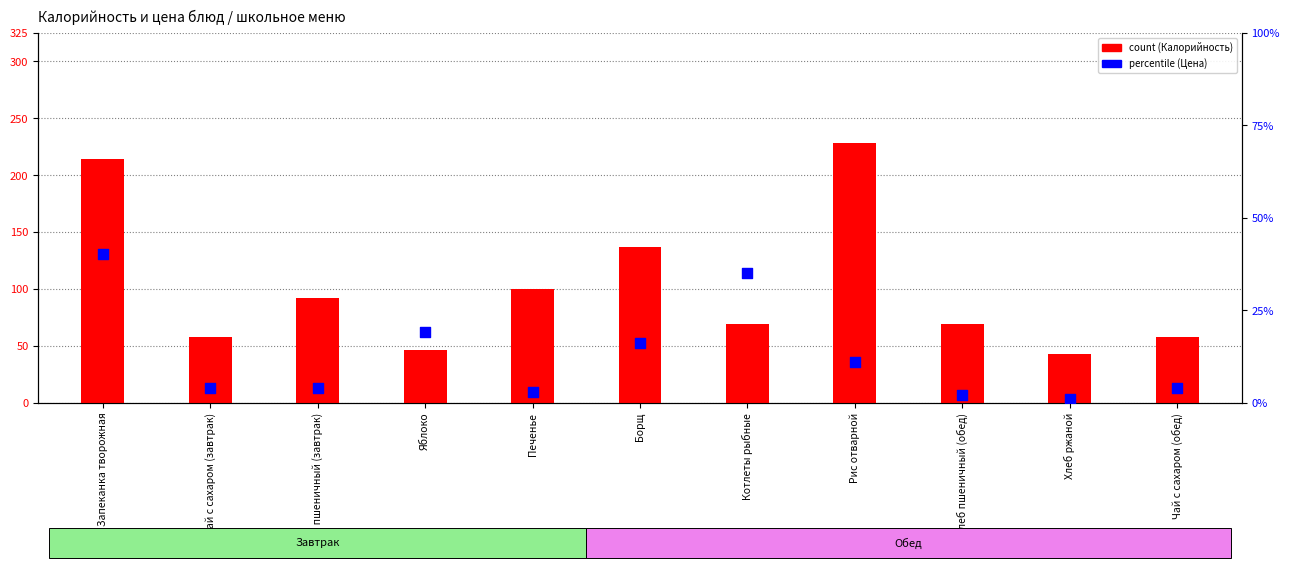

Which series contains the lowest Y value?

percentile (Цена)